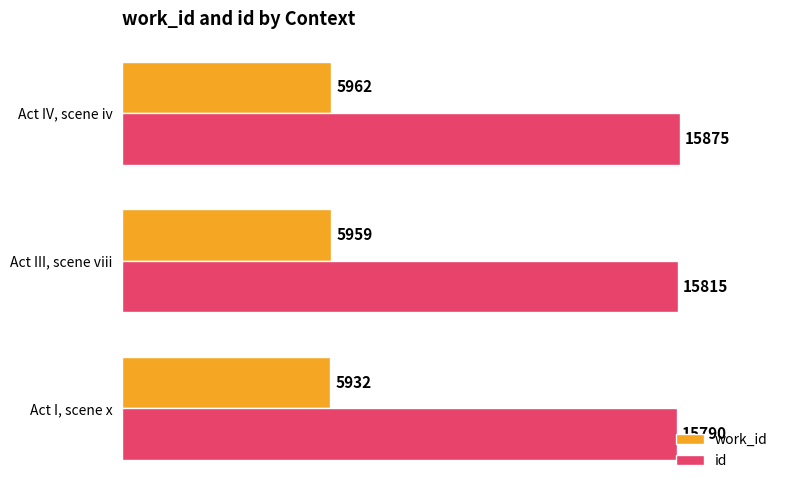

Is it true that id equals 21413 at Act I, scene x?

False